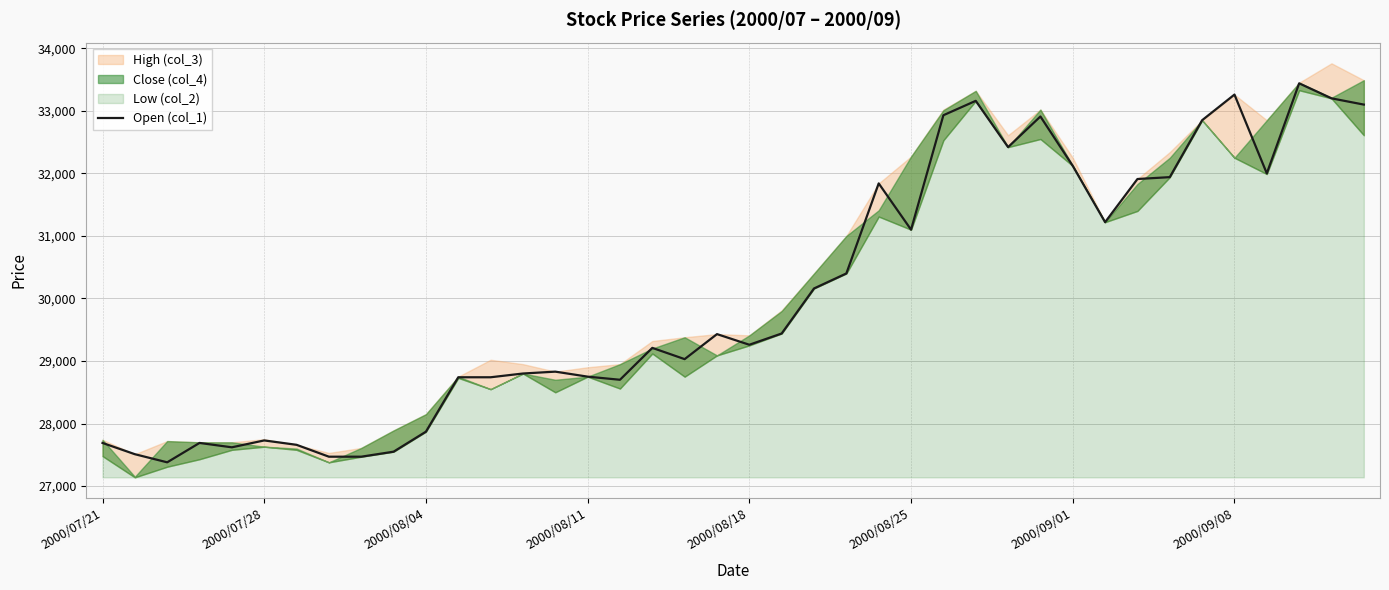

How many points are lower than both their immediate neighbors (excluding endpoints)?

9